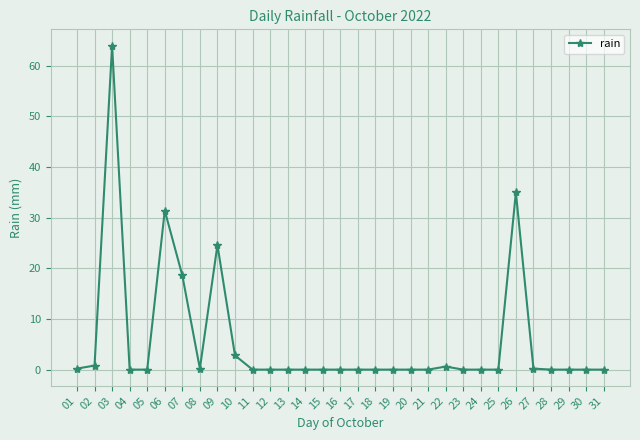

True or false: the data has more than 2 interior local peaks.

True